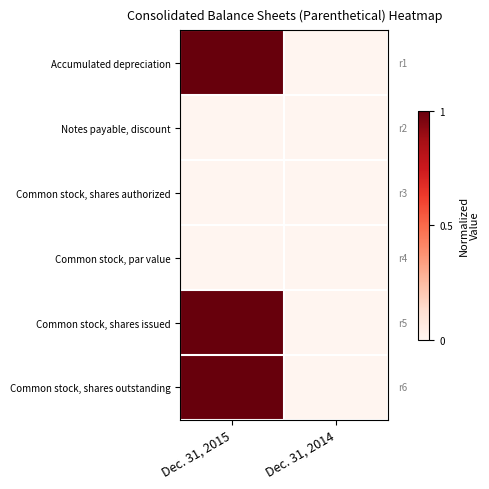

At how many categories does at least one series exceed 0?

1